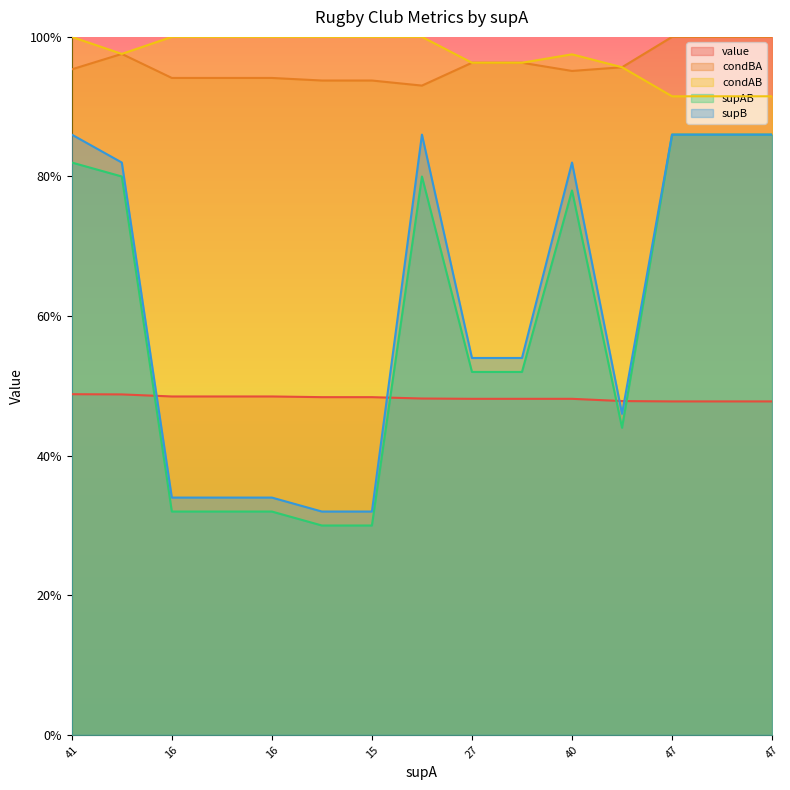

Does the chart display data point markers on the line(s)?

No